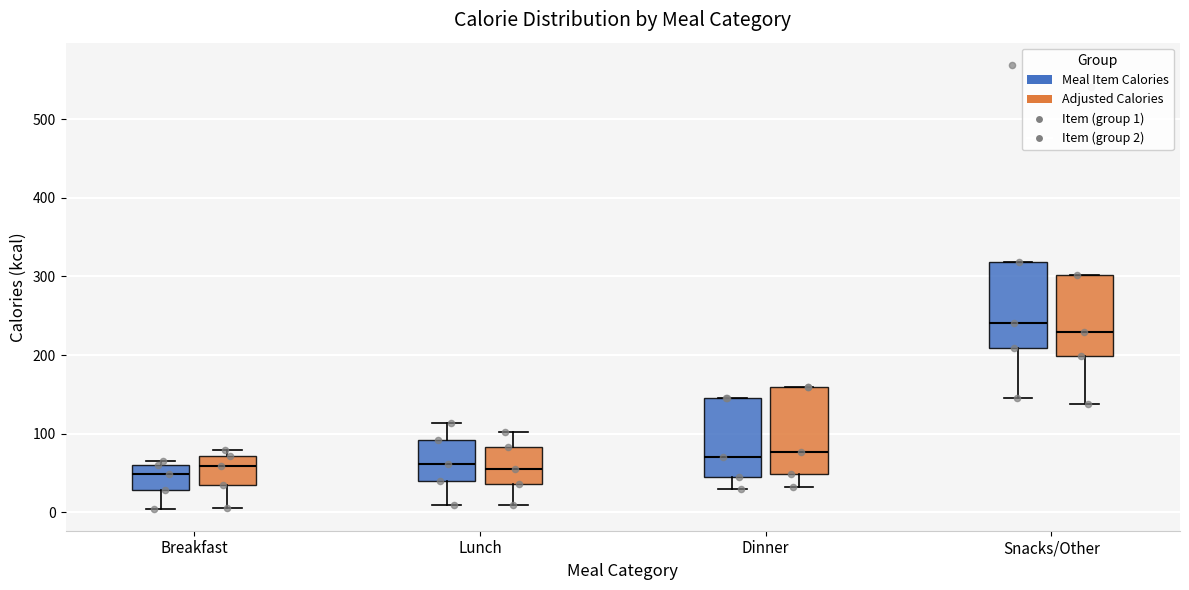

Reading left to right, read every box against the y-axis: the position of its median line, the range the box covers, and the ends of its whiskers. The values are not printed on the chart, so give them approximately, as read against the axis.

Breakfast (Meal Item Calories): median 50, box 30 to 60, whiskers 10 to 70
Breakfast (Adjusted Calories): median 60, box 30 to 70, whiskers 10 to 80
Lunch (Meal Item Calories): median 60, box 40 to 90, whiskers 10 to 110
Lunch (Adjusted Calories): median 60, box 40 to 80, whiskers 10 to 100
Dinner (Meal Item Calories): median 70, box 50 to 150, whiskers 30 to 150
Dinner (Adjusted Calories): median 80, box 50 to 160, whiskers 30 to 160
Snacks/Other (Meal Item Calories): median 240, box 210 to 320, whiskers 150 to 320
Snacks/Other (Adjusted Calories): median 230, box 200 to 300, whiskers 140 to 300